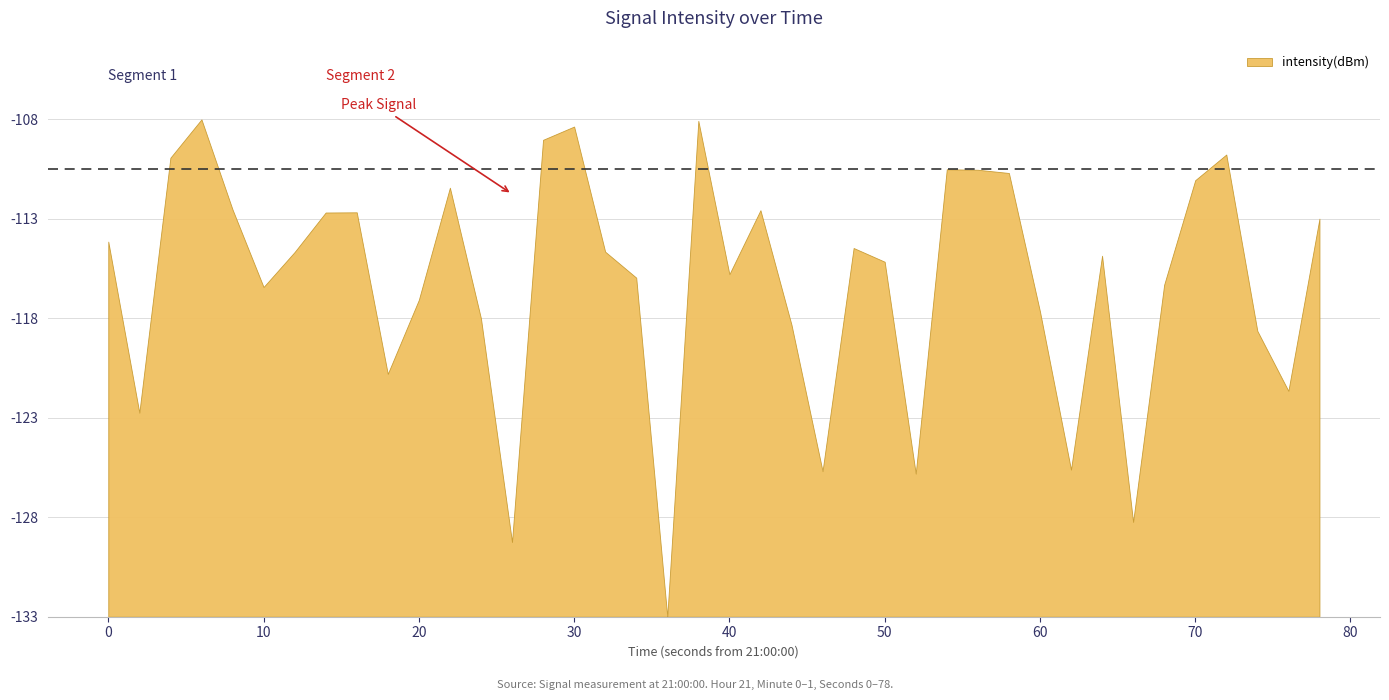

Which has a higher value, 21 or 9?

21